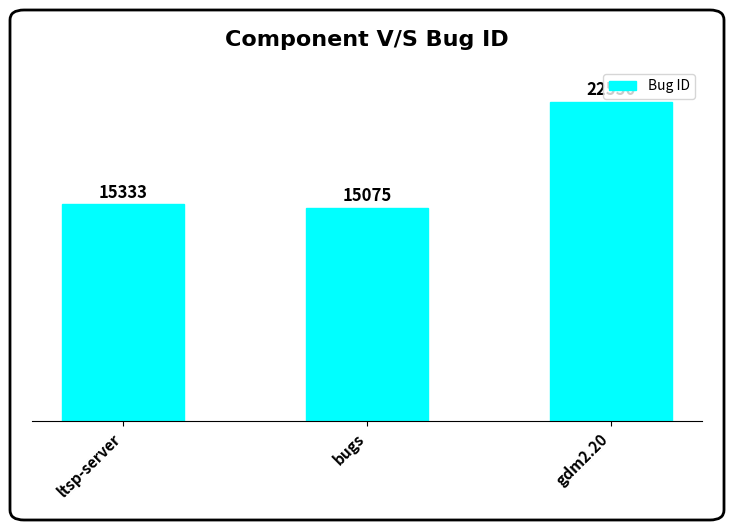

What is the ratio of the value at bugs to the value at ltsp-server?

1.0